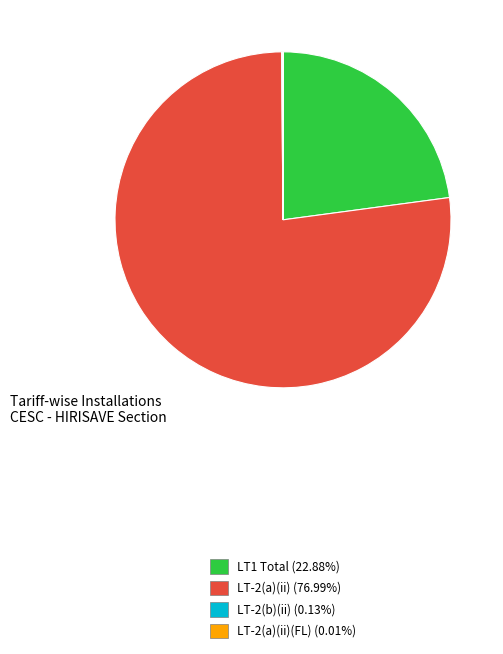

Does any single category account for the majority?

Yes